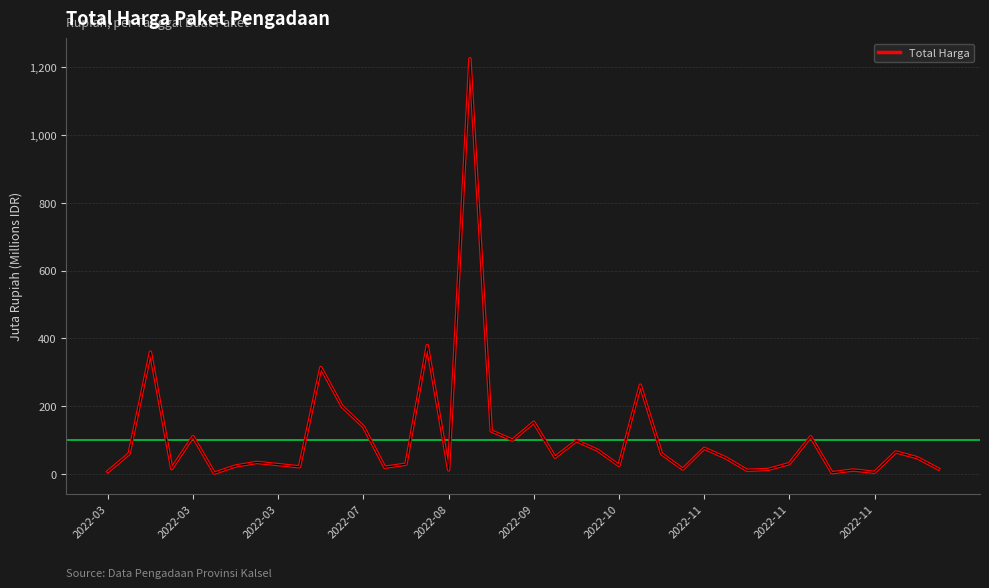

Does the chart have visible grid lines?

Yes